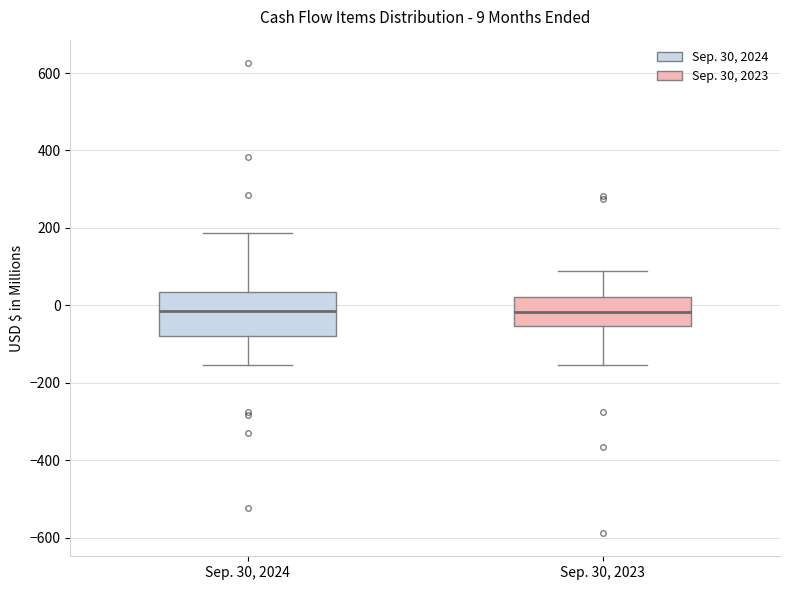

Comparing the boxes themselves (not the whiskers), which one is the tallest?

Sep. 30, 2024